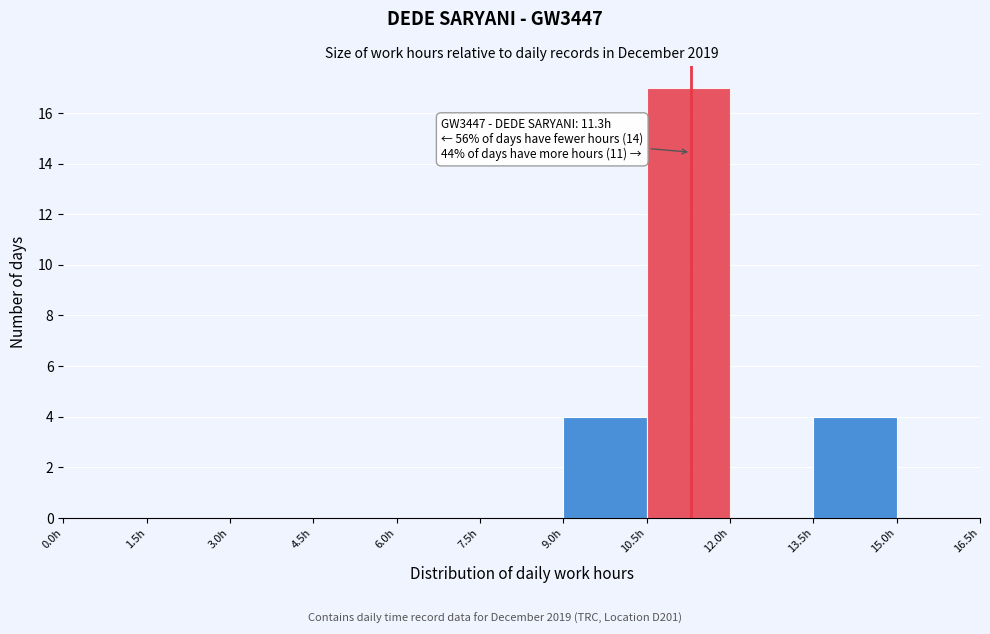

Over which range of the x-axis is the bar tallest?

10.5 to 12.0